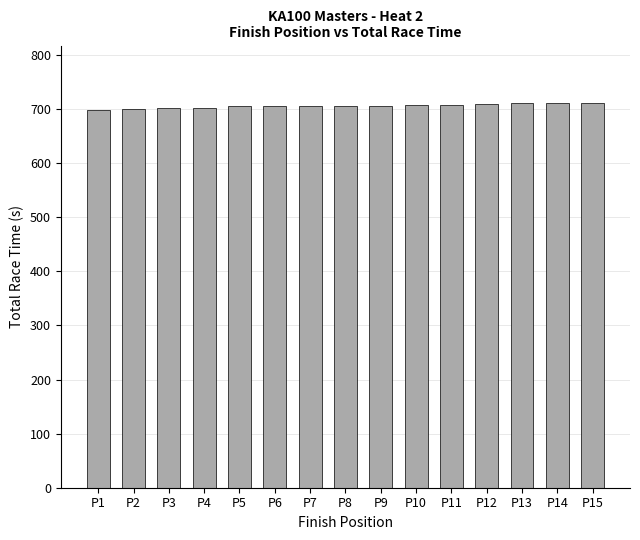

Approximately how many times larger is the value at P1 compared to P10?

1.0